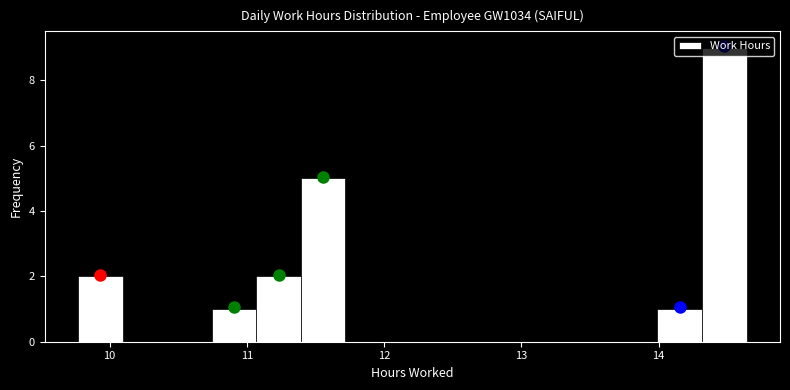

Around what value on the x-axis is the tallest bar? Give the approximate position of its centre, as read against the axis.

14.5